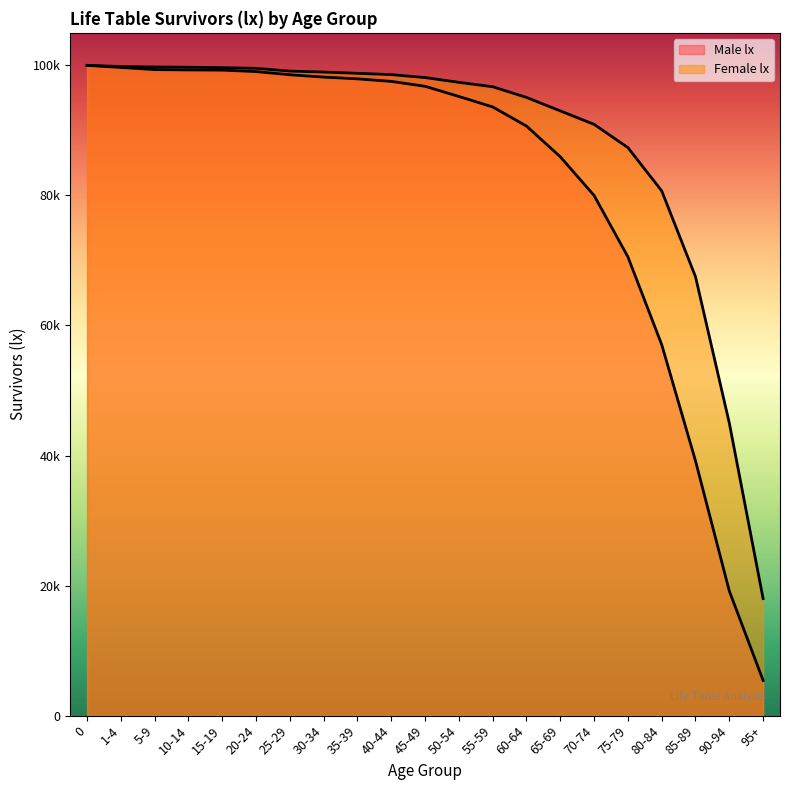

Is the value of Male lx at 60-64 greater than the value of Female lx at 70-74?

No